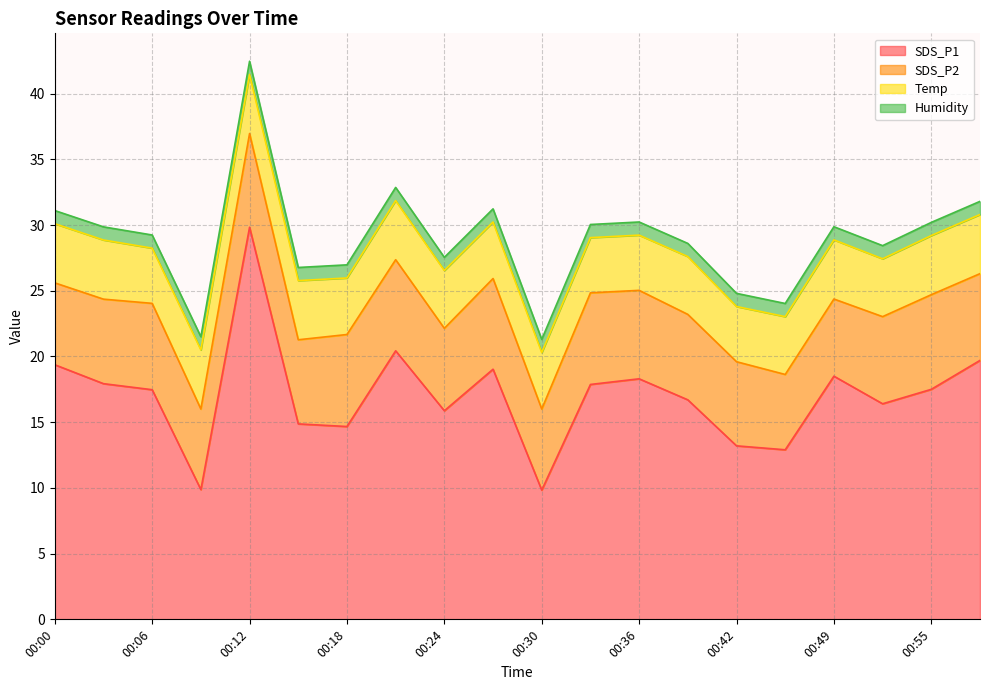

What is the sum of the SDS_P1 values at 00:42 and 00:30?

23.0